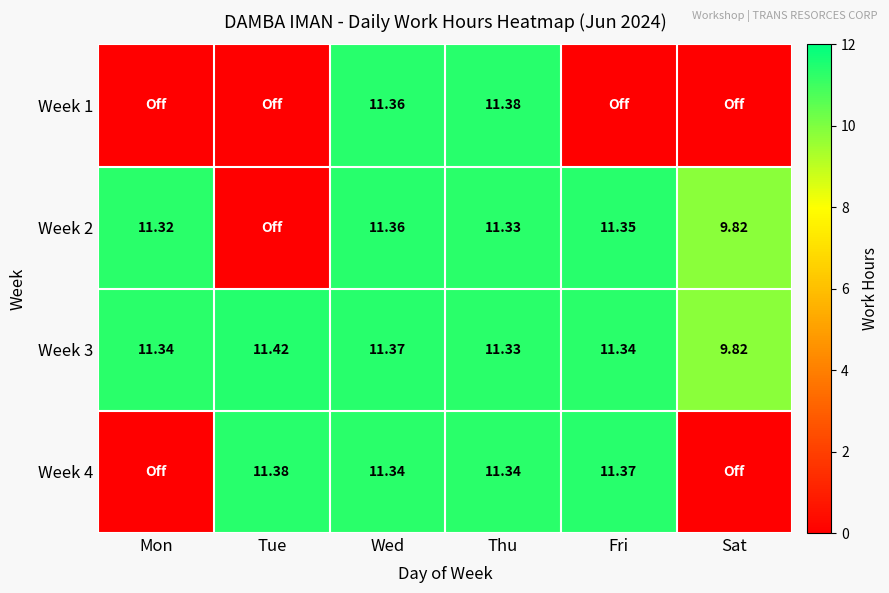

At which label does Week 3 reach its minimum?

Sat